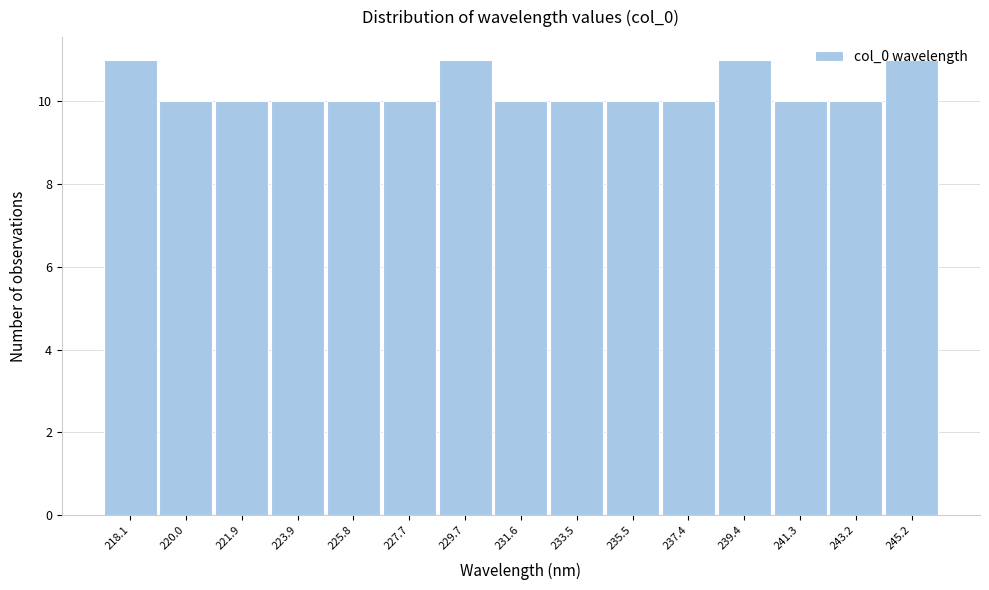

True or false: the data shows 10 at 233.5.

True